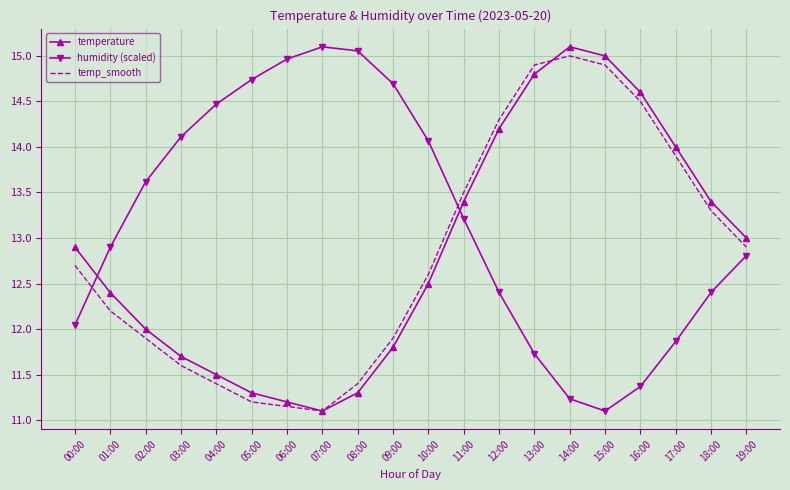

Is it true that humidity (scaled) equals 17.9 at 11:00?

False